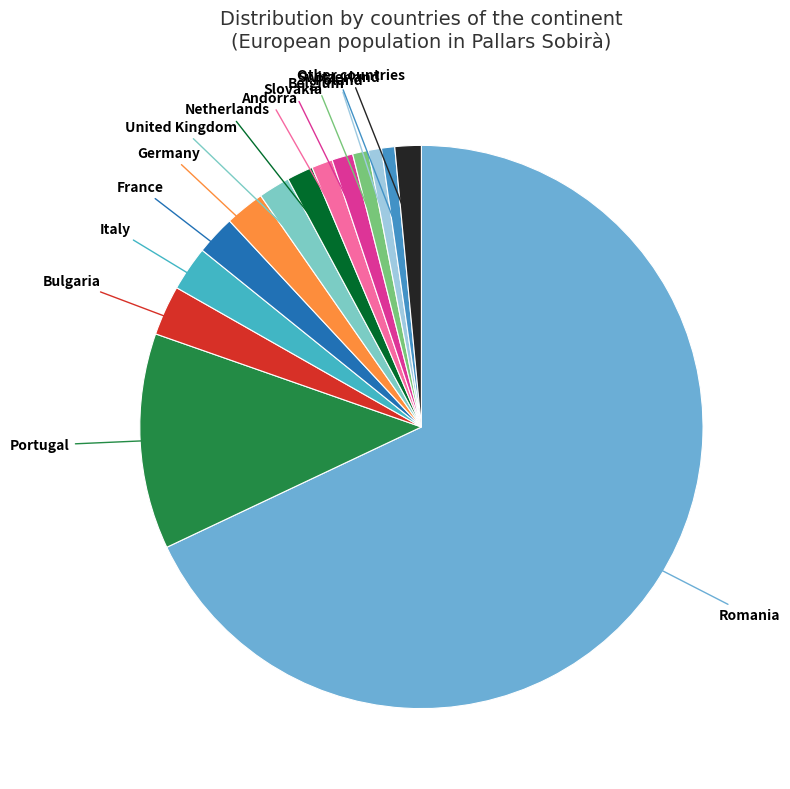

Is Romania the majority of the pie?

Yes